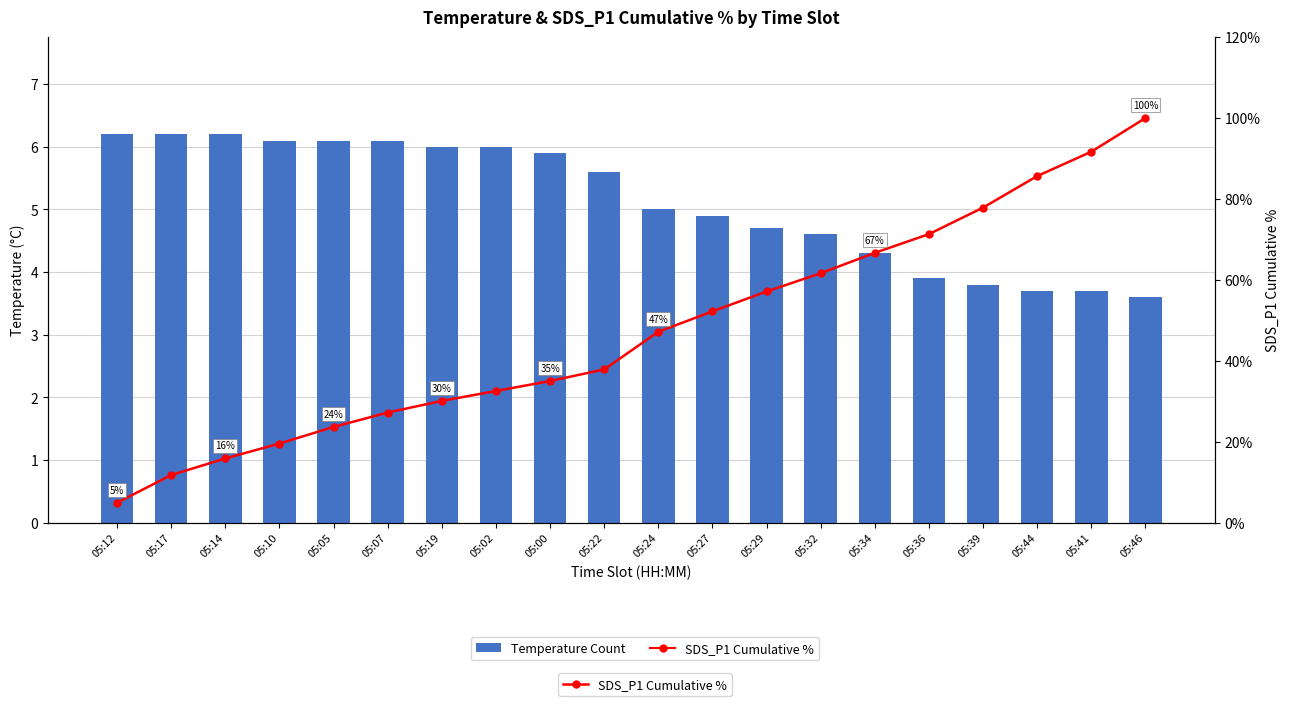

What position from the right is 05:39?

4